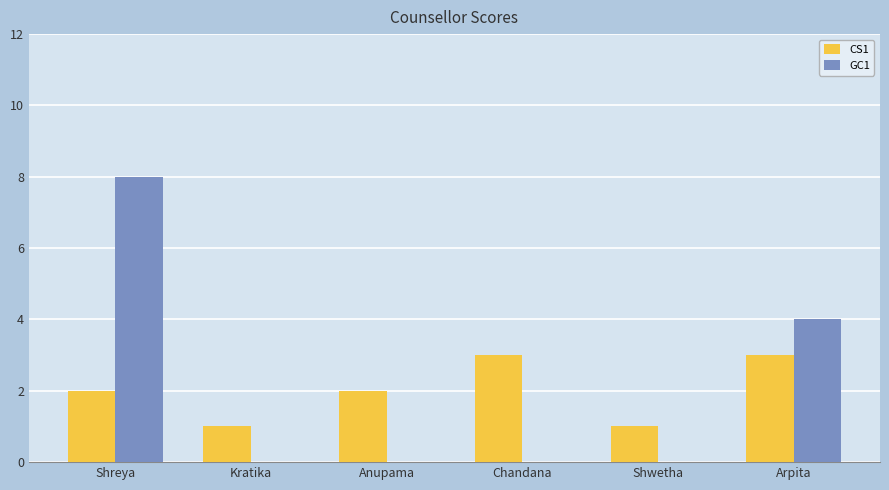

Is it true that GC1 equals -3 at Chandana?

False